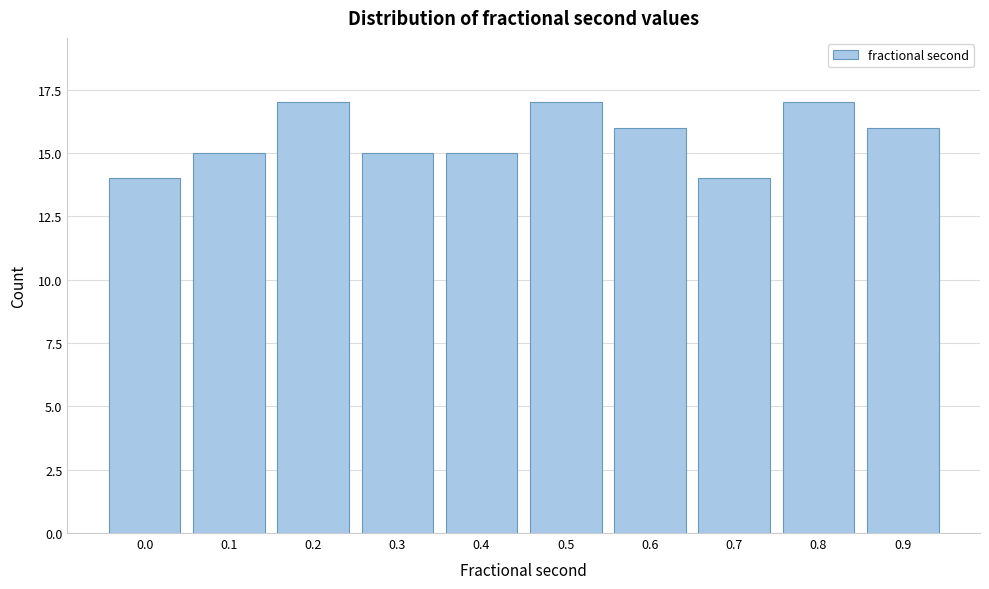

Reading right to left, what are all the values shown in this chart?

16	17	14	16	17	15	15	17	15	14